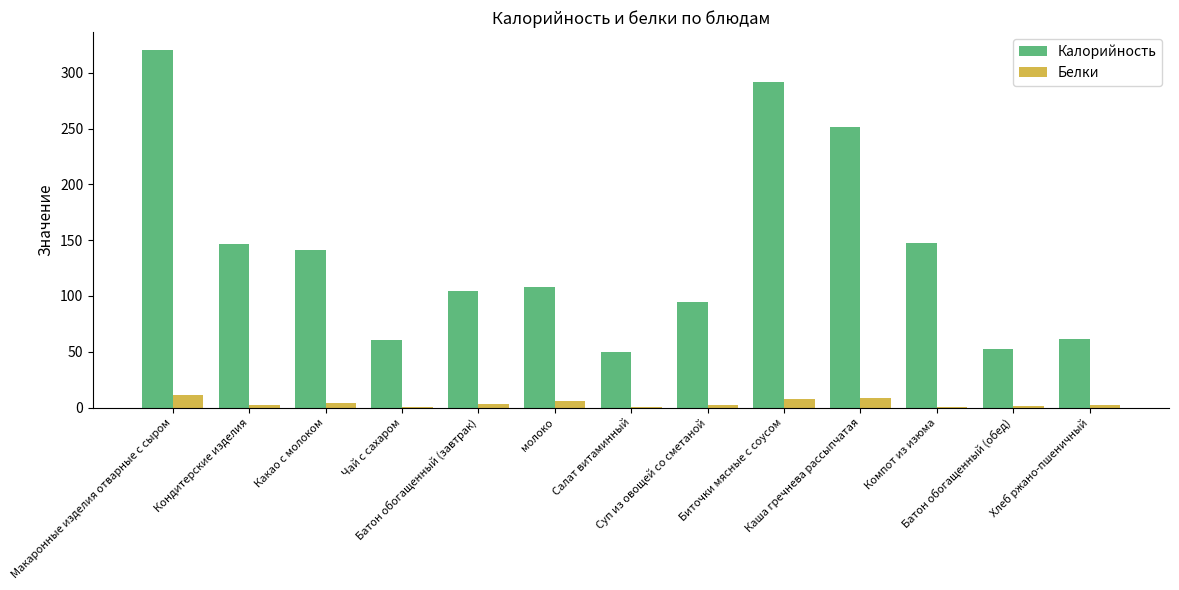

What is the sum of all Белки values?

49.8